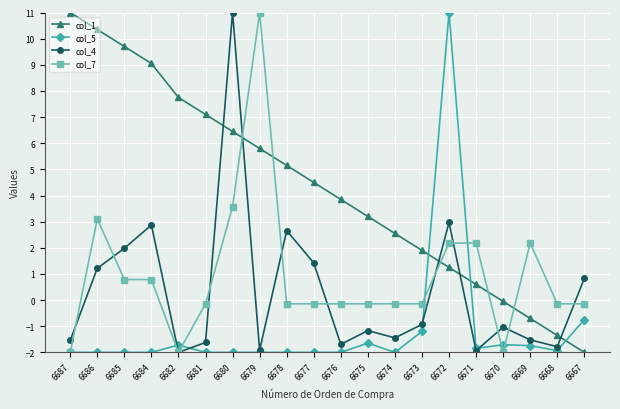

True or false: col_1 has a value of 2.0 at 6676.

False